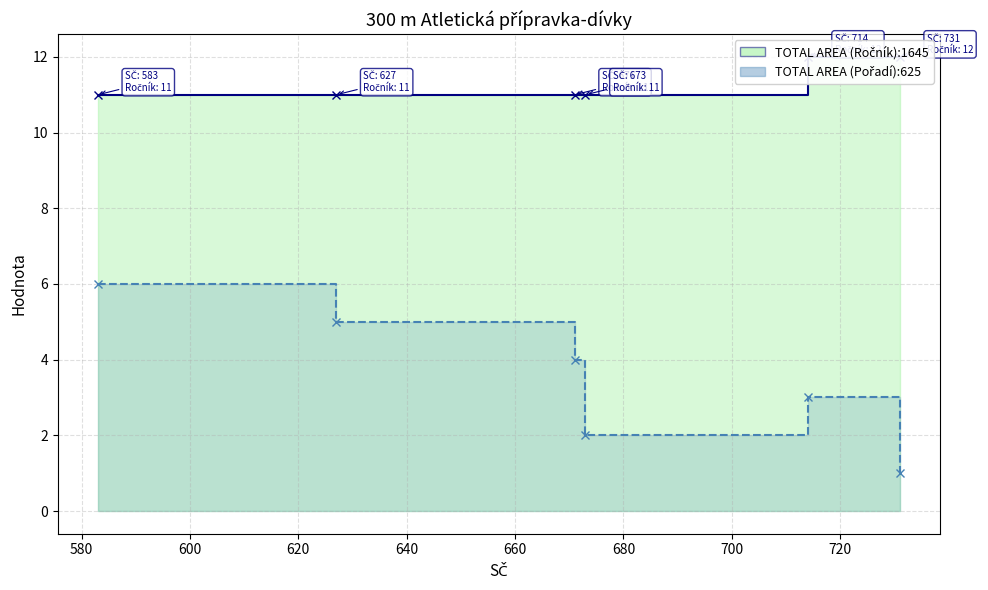

What is the value of the Ročník point at the 5th from the left?

12